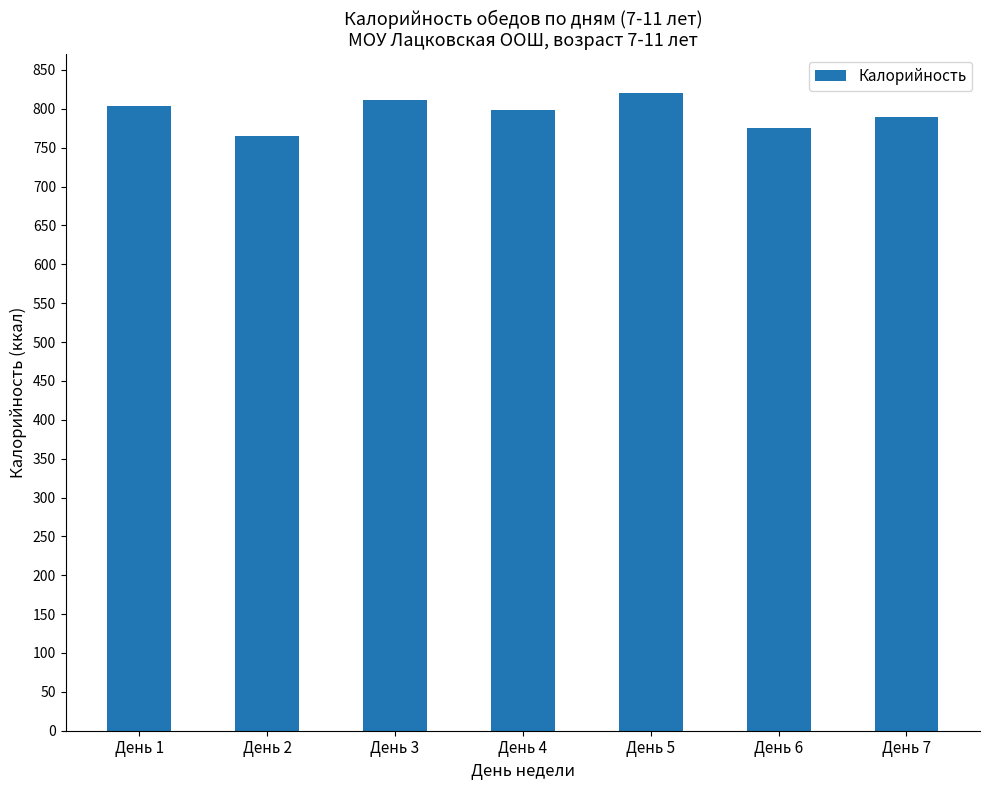

At which label does the data first exceed 798?

День 1